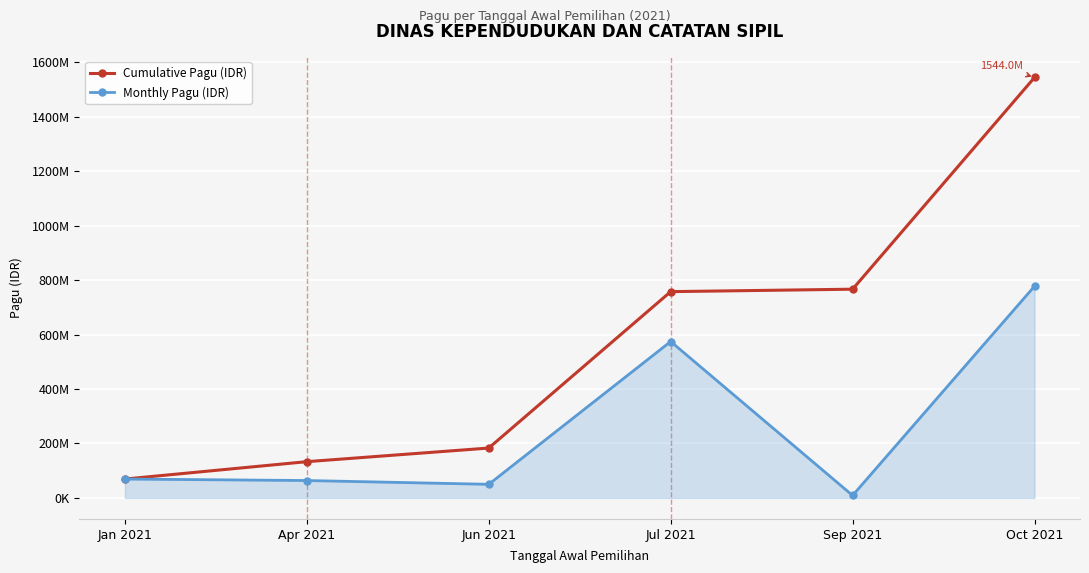

Which series has the widest spread of values?

Cumulative Pagu (IDR)